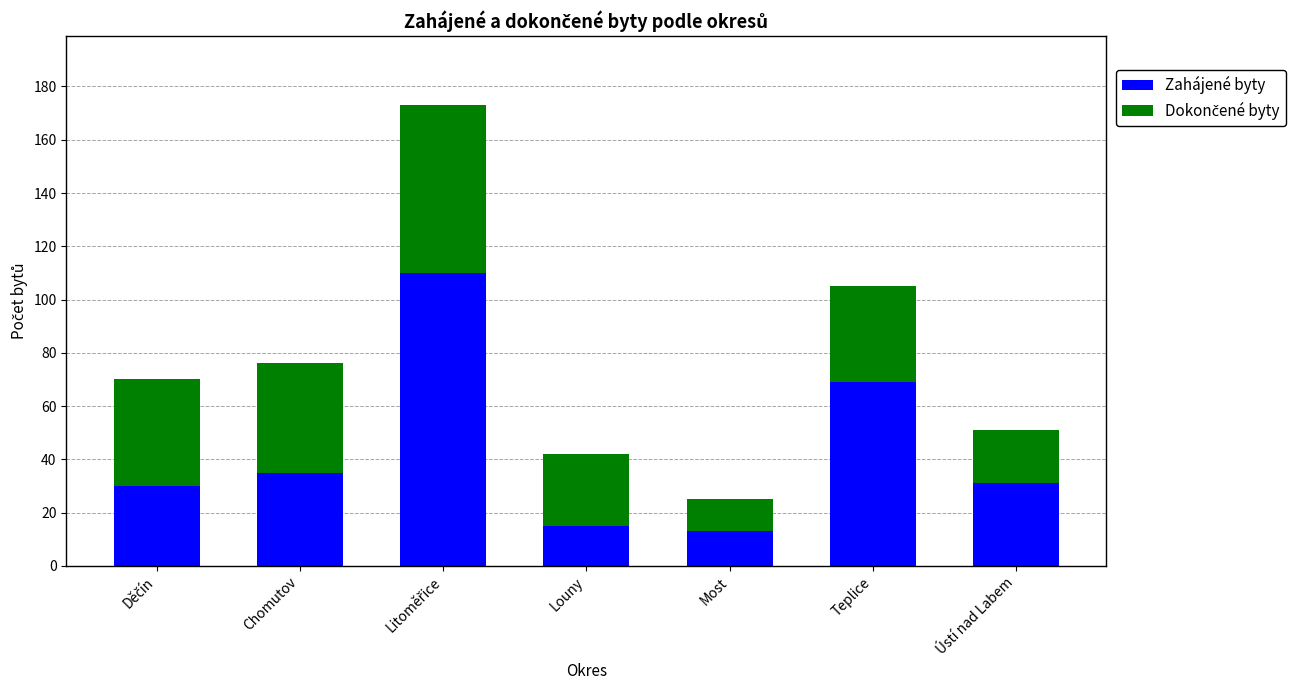

Reading left to right, what are the values for Zahájené byty?

30	35	110	15	13	69	31